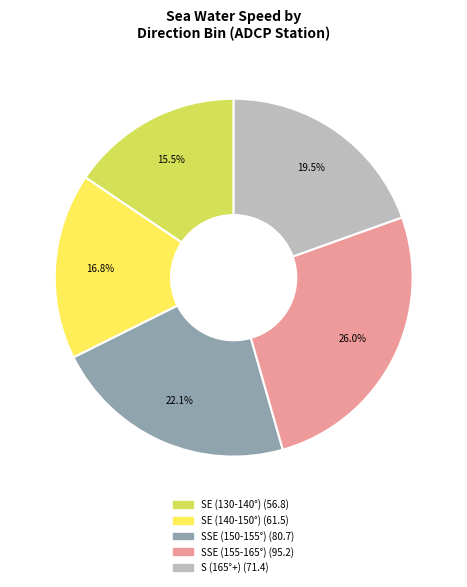

Does any single category account for the majority?

No